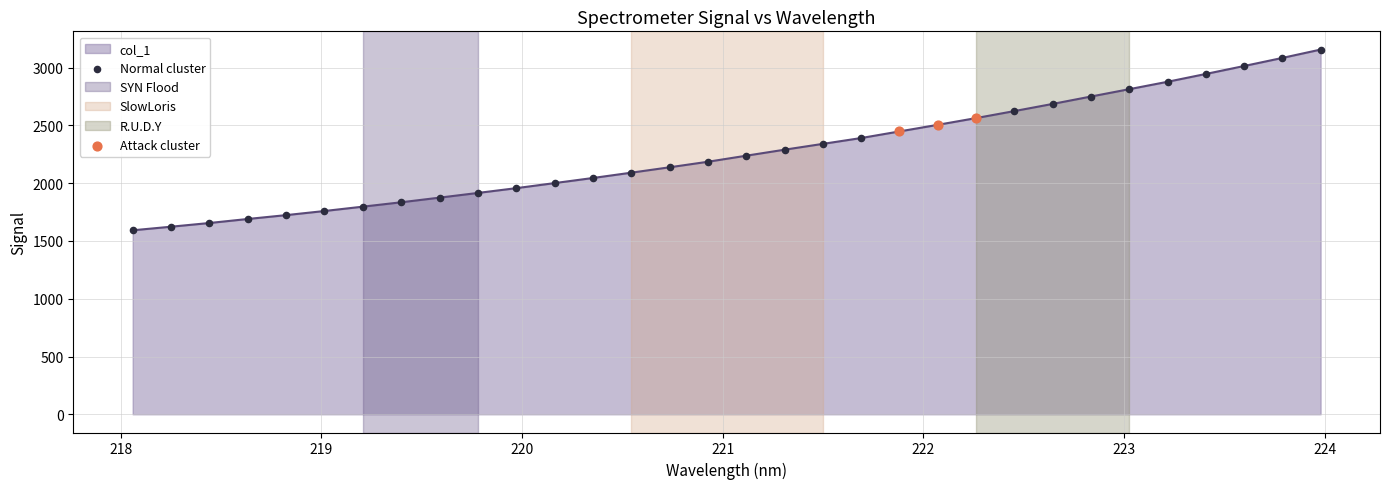

What is the difference between the maximum and minimum values?

1564.4